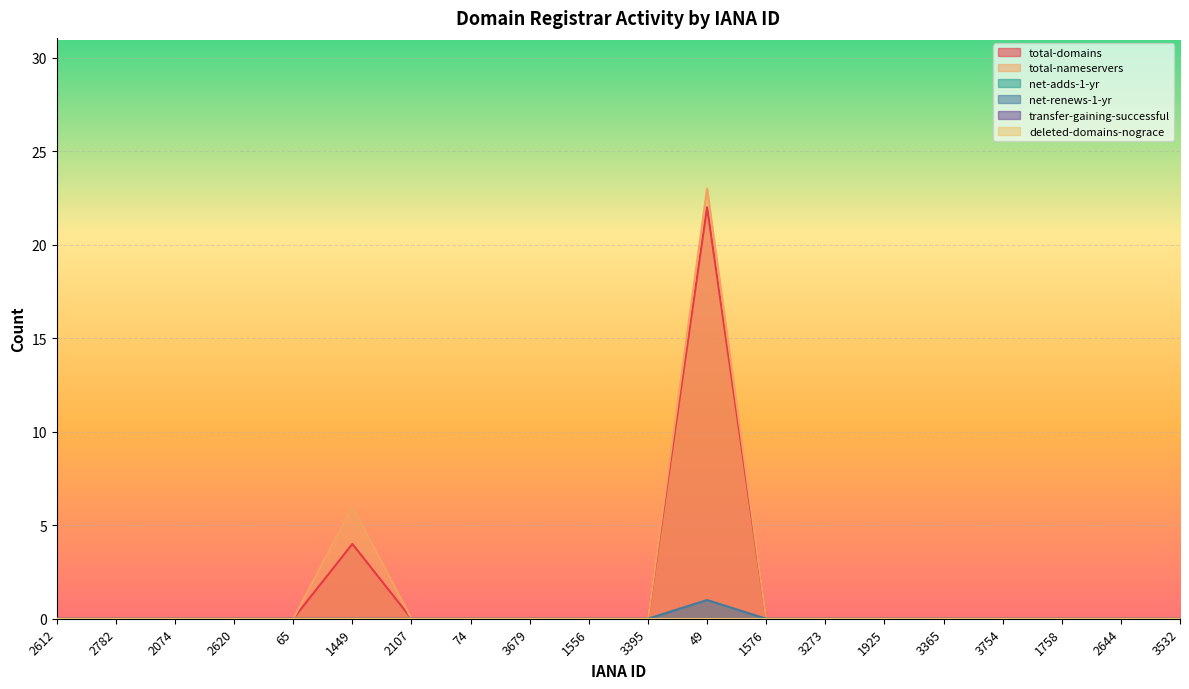

What position from the right is 1576?

8